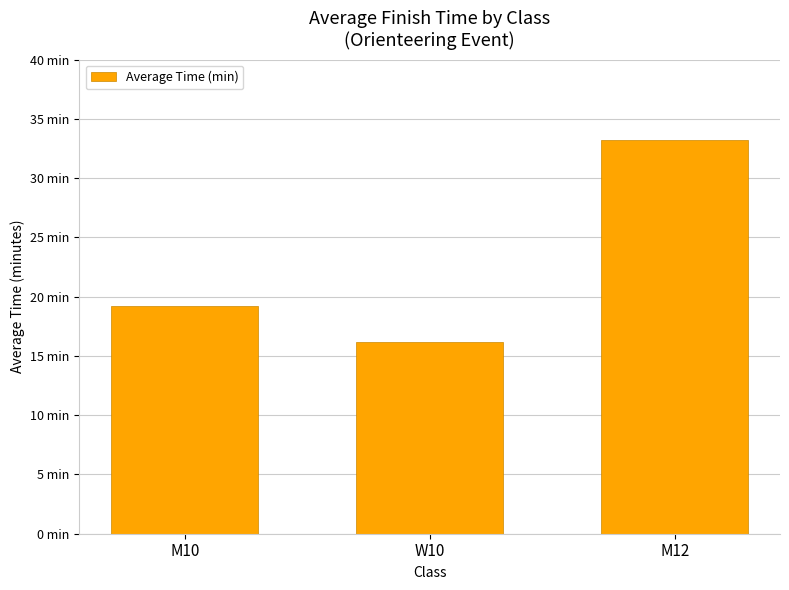

Are the bars horizontal?

No